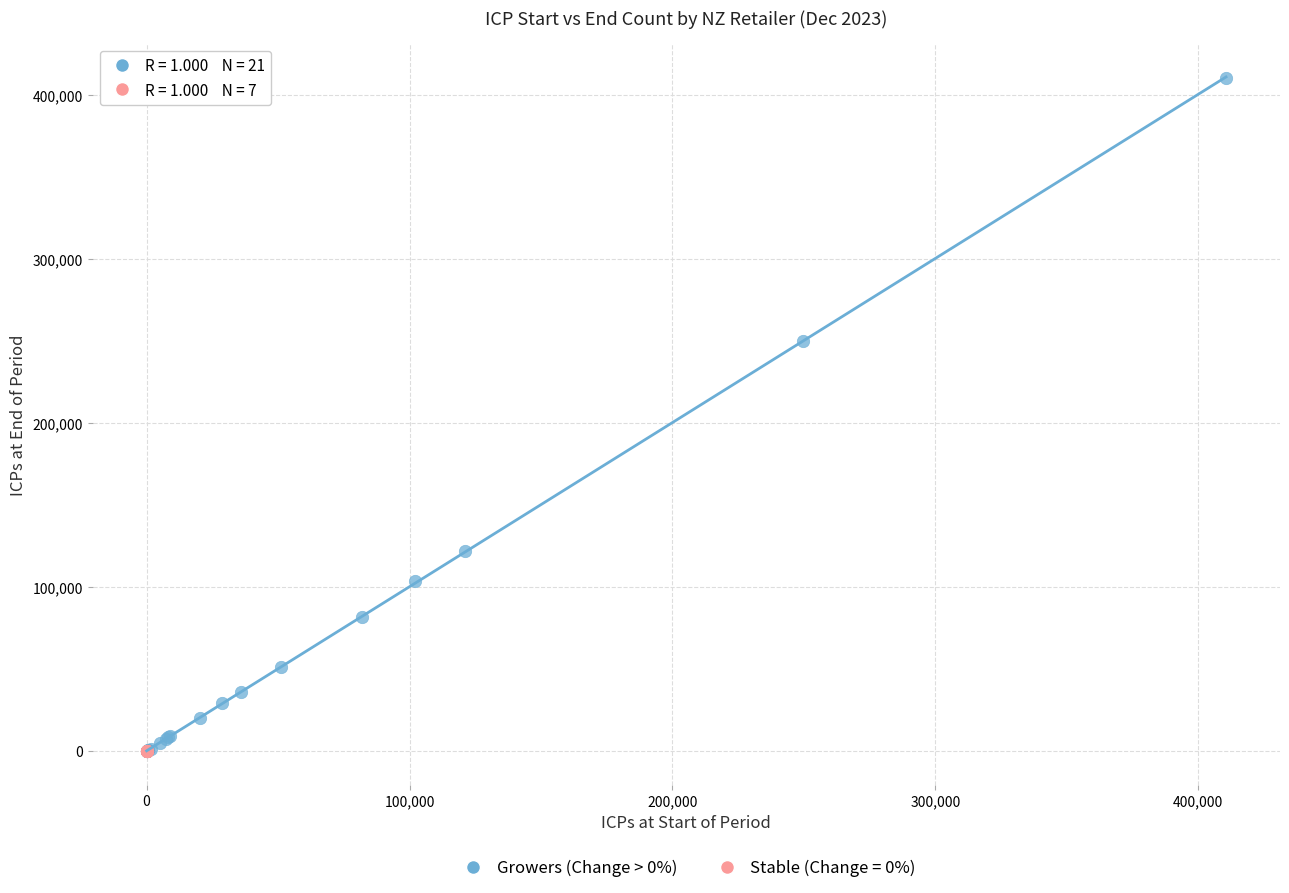

Which series reaches the maximum Y coordinate?

Growers (Change > 0%)